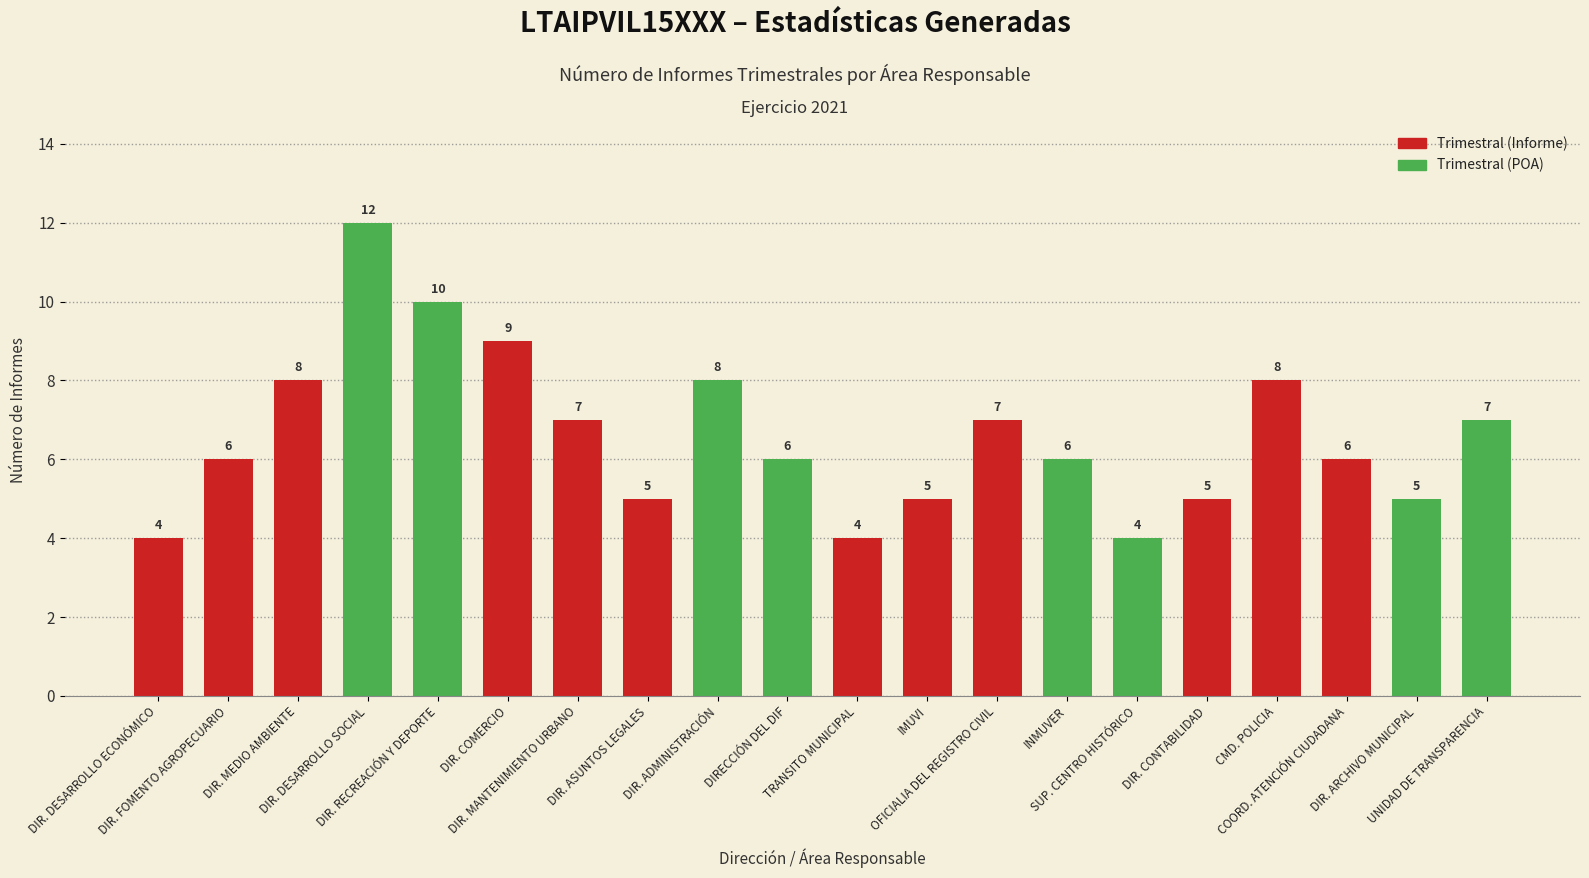

Is it true that the value at DIR. ASUNTOS LEGALES is 5?

True